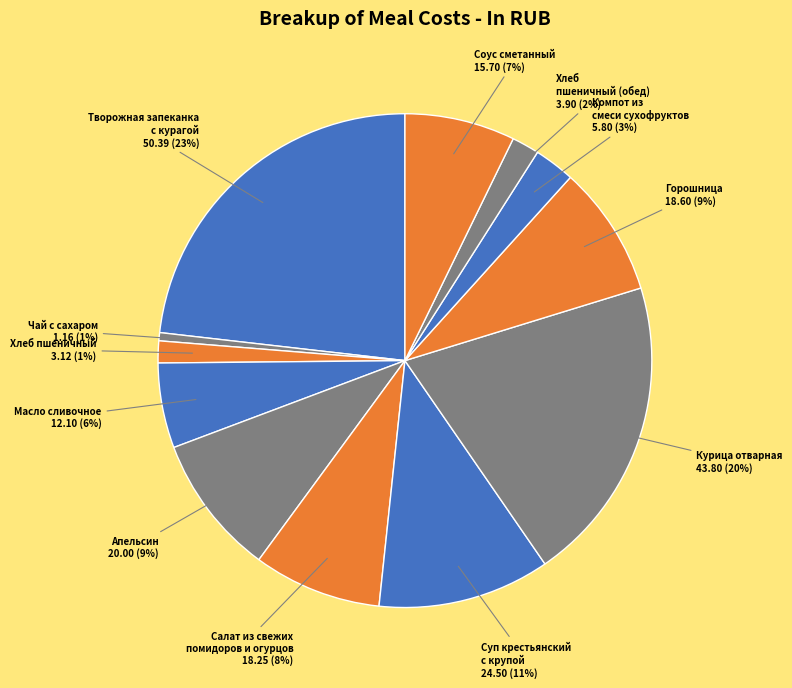

Count the number of slices in the pie.

12